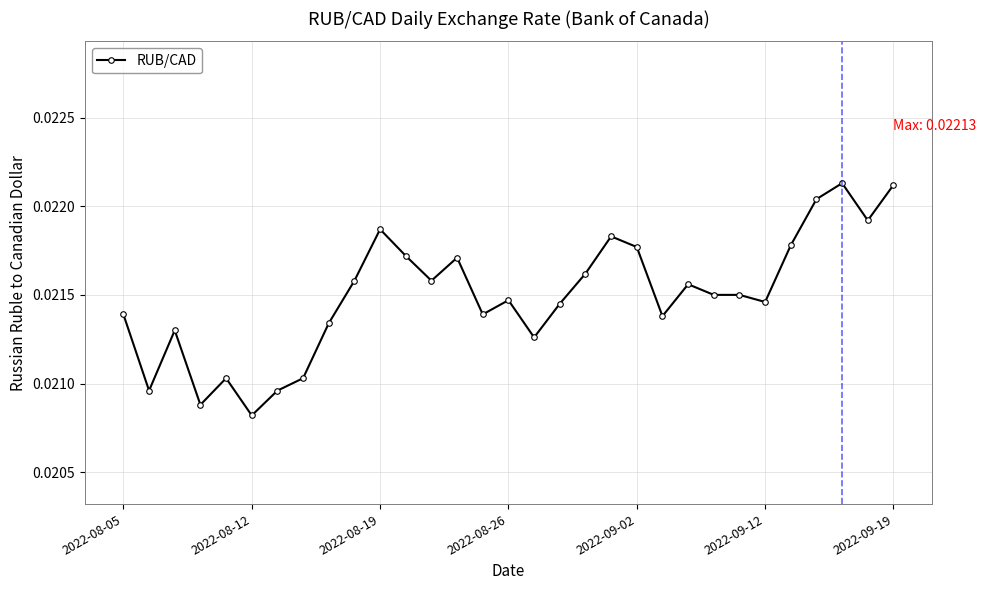

True or false: there are more than 2 points higher than both neighbors.

True